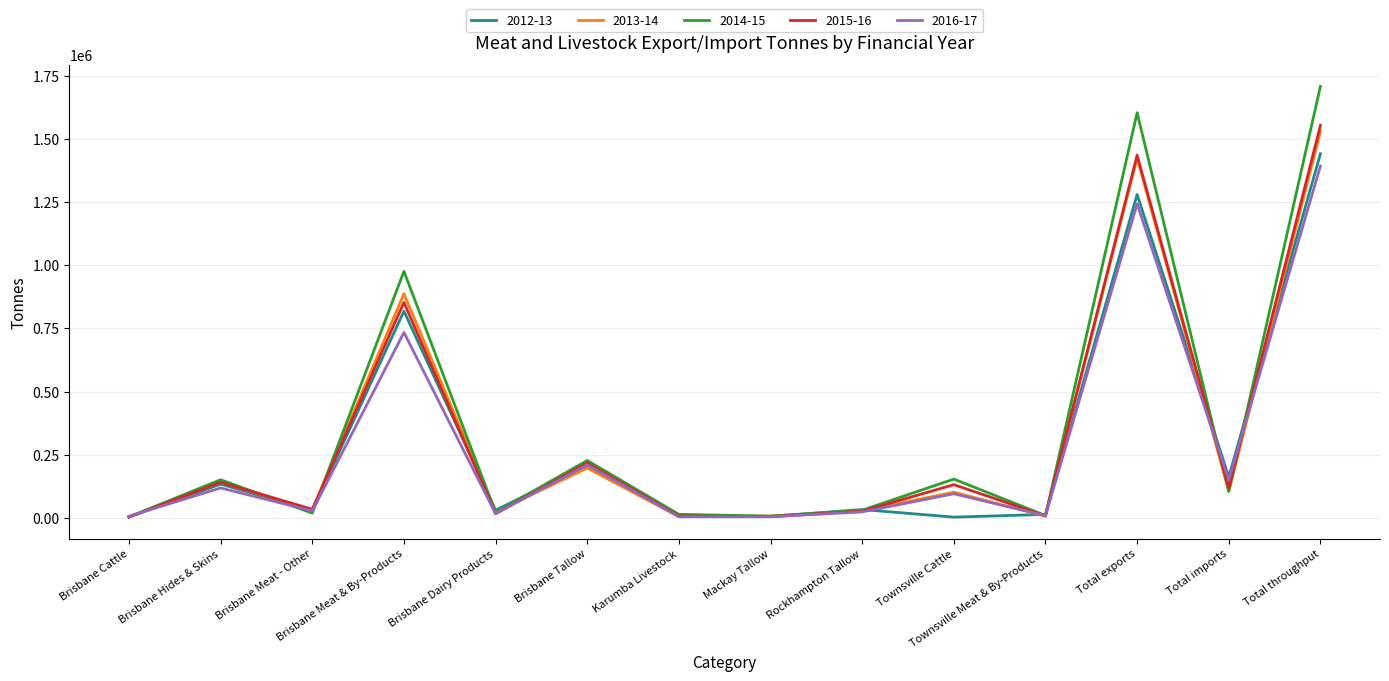

In 2015-16, how many points are higher than both neighbors (excluding endpoints)?

5